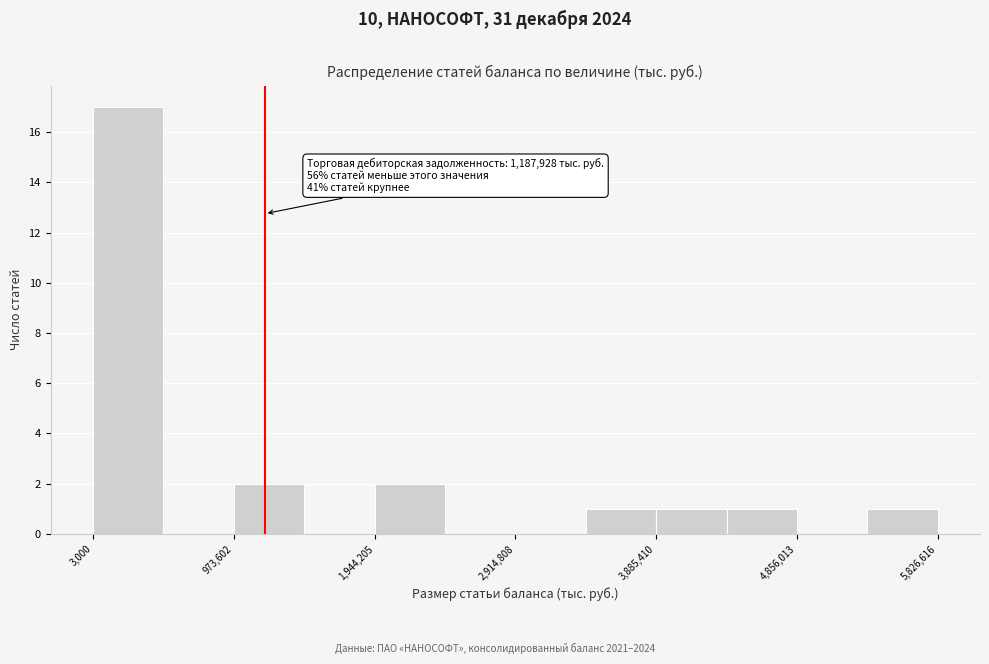

Which range on the x-axis has the tallest bar?

0 to 500000